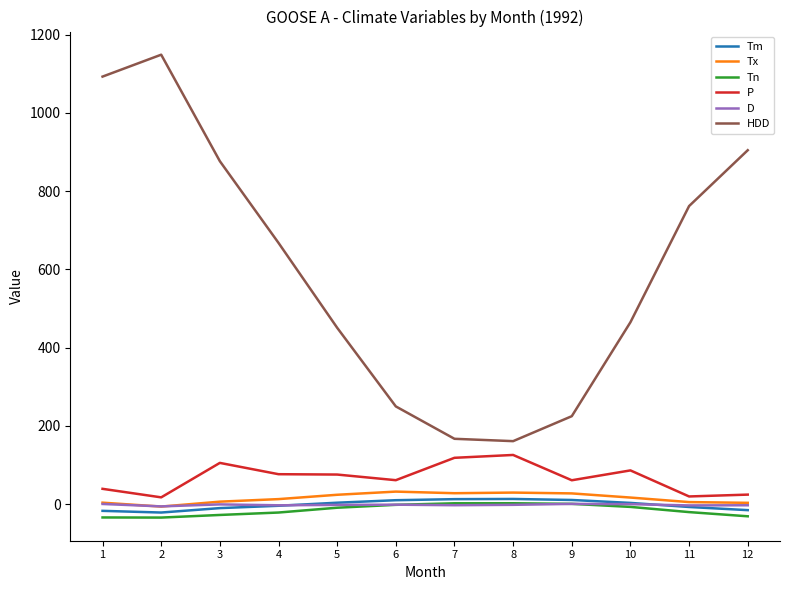

Does the chart display data point markers on the line(s)?

No